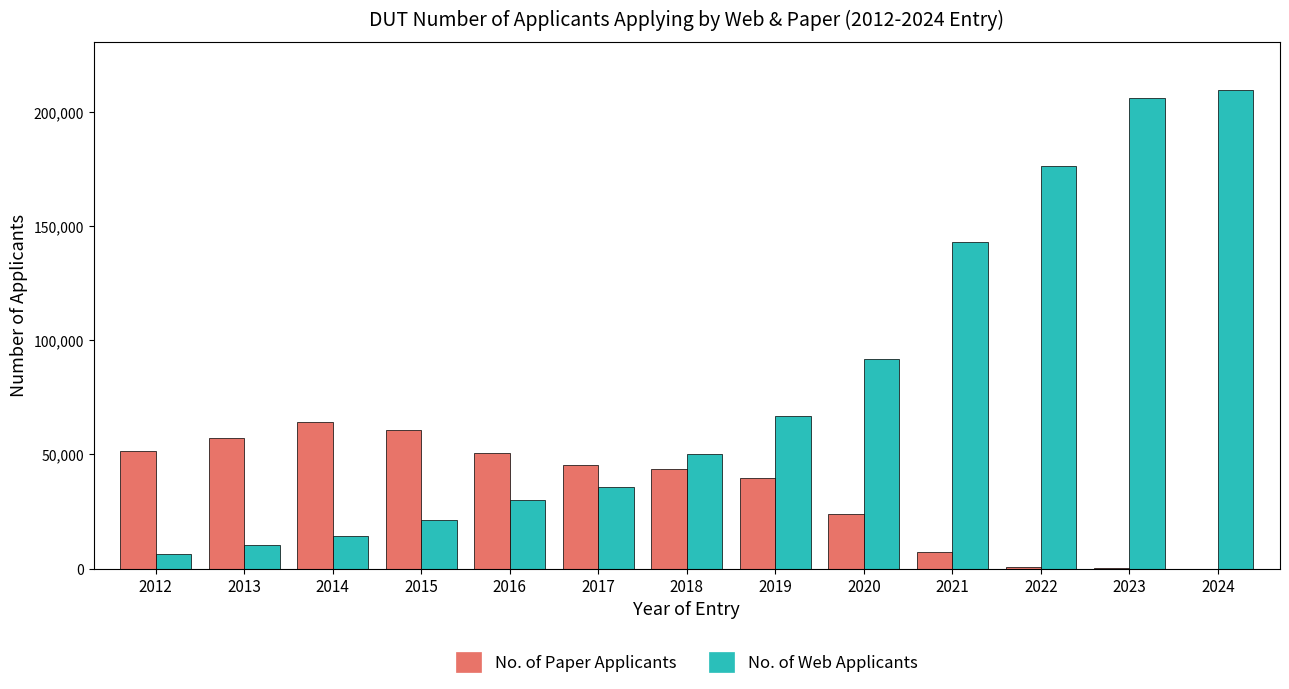

At which label does No. of Paper Applicants first exceed 43849?

2012